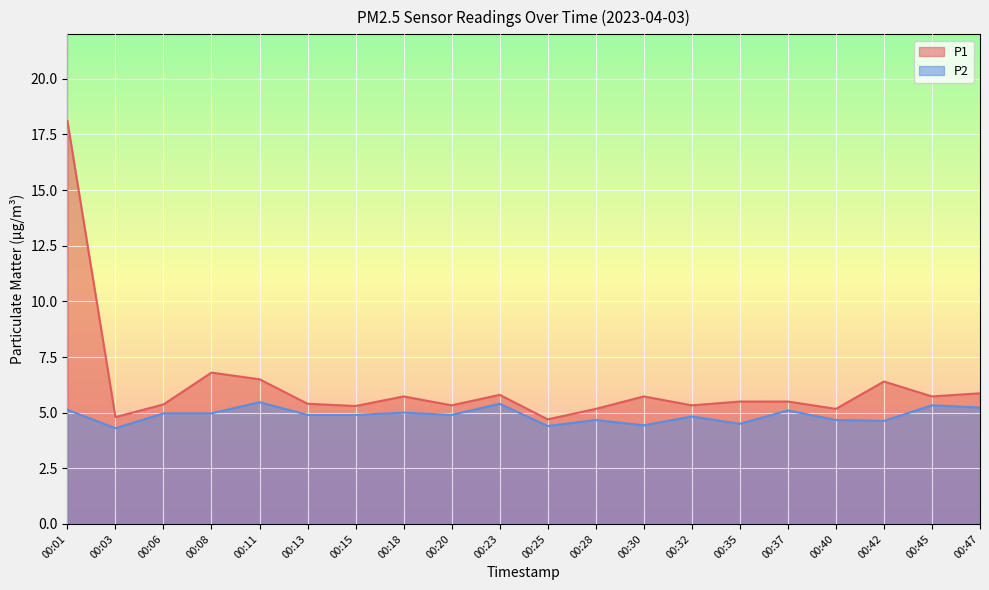

Between 00:01 and 00:11, which is larger?

00:01